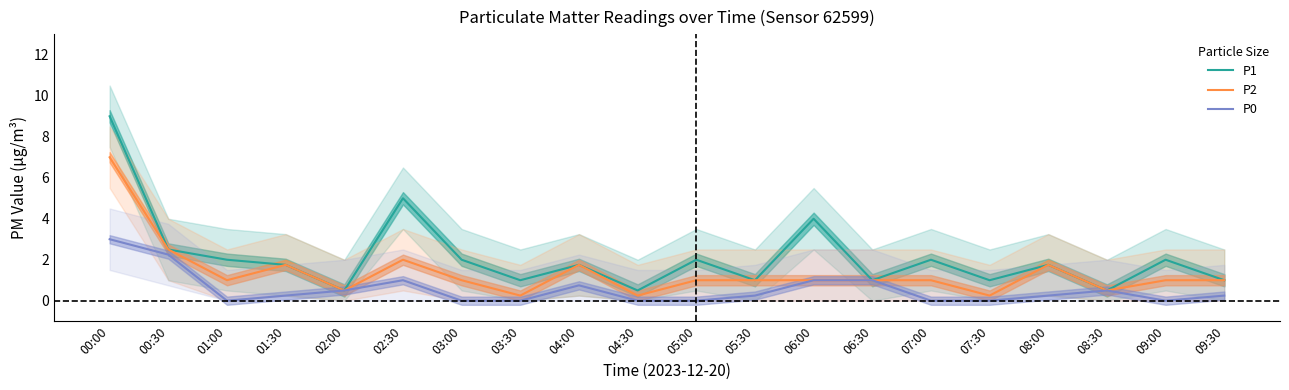

What is the difference between the P1 values at 08:30 and 09:00?

1.5